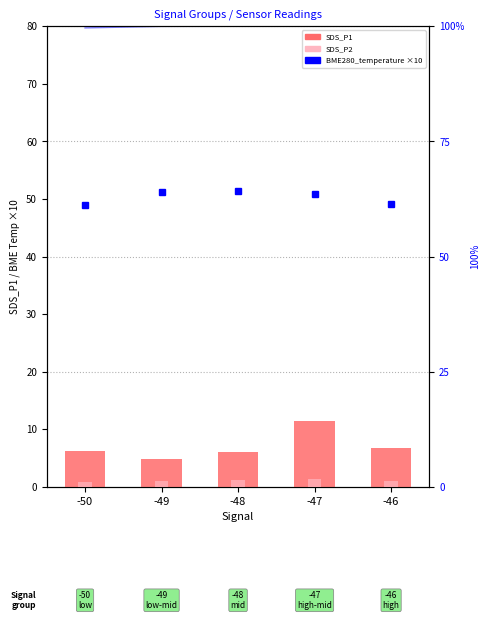

List the labels in order of BME280_temperature (×10) value, largest first.

-48, -49, -47, -46, -50